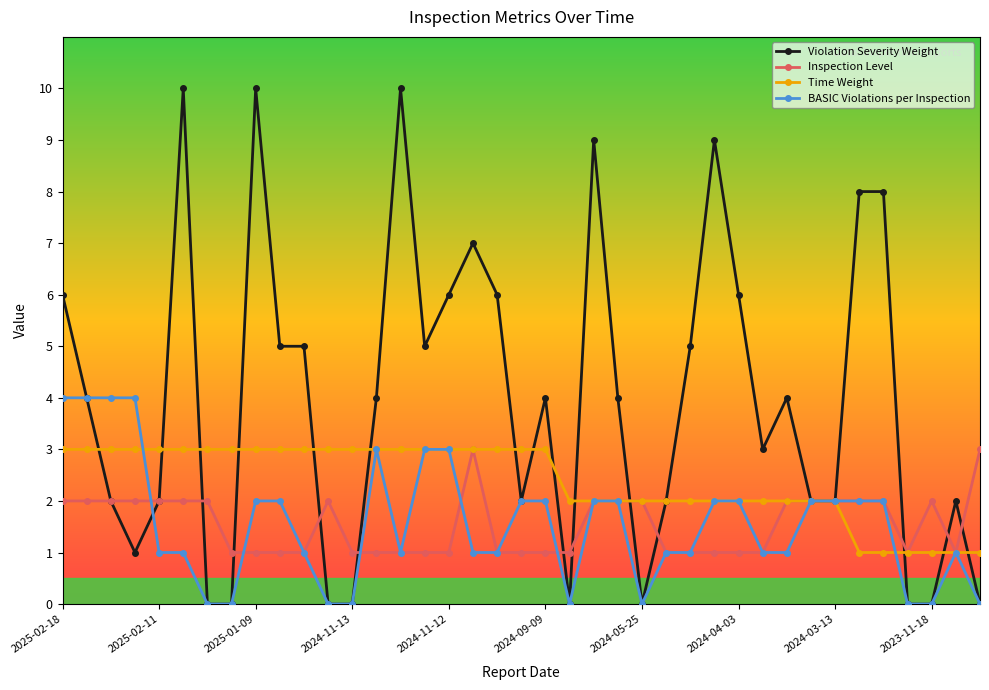

What is the average value of the Inspection Level series?

2